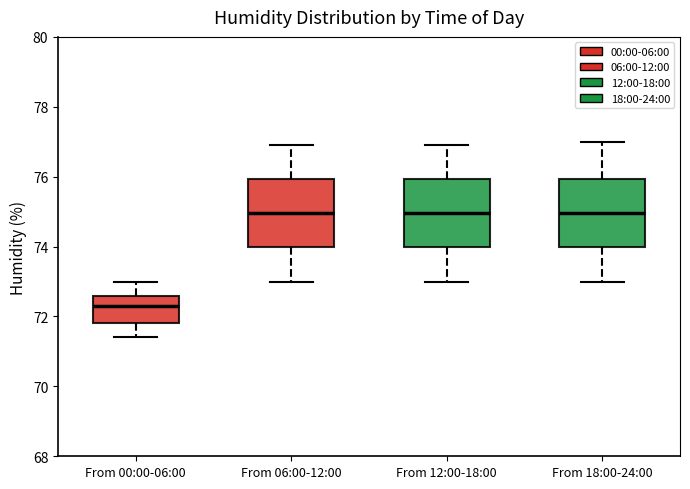

Reading left to right, transcribe this box plot: for each box, give where its median line is, the range the box spans, and where its two whiskers end, as read against the y-axis. The values are not printed on the chart, so give them approximately, as read against the axis.

From 00:00-06:00: median 72.4, box 71.8 to 72.6, whiskers 71.4 to 73.0
From 06:00-12:00: median 75.0, box 74.0 to 76.0, whiskers 73.0 to 77.0
From 12:00-18:00: median 75.0, box 74.0 to 76.0, whiskers 73.0 to 77.0
From 18:00-24:00: median 75.0, box 74.0 to 76.0, whiskers 73.0 to 77.0